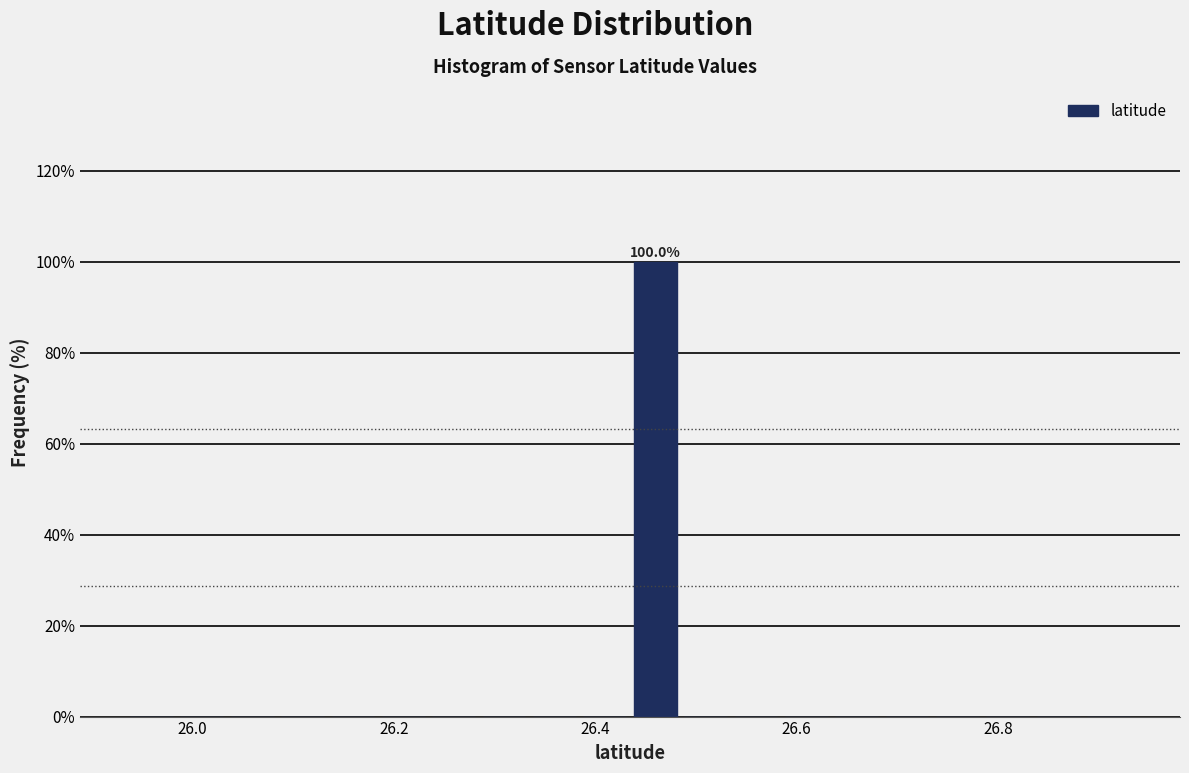

Around what value on the x-axis is the tallest bar? Give the approximate position of its centre, as read against the axis.

26.46